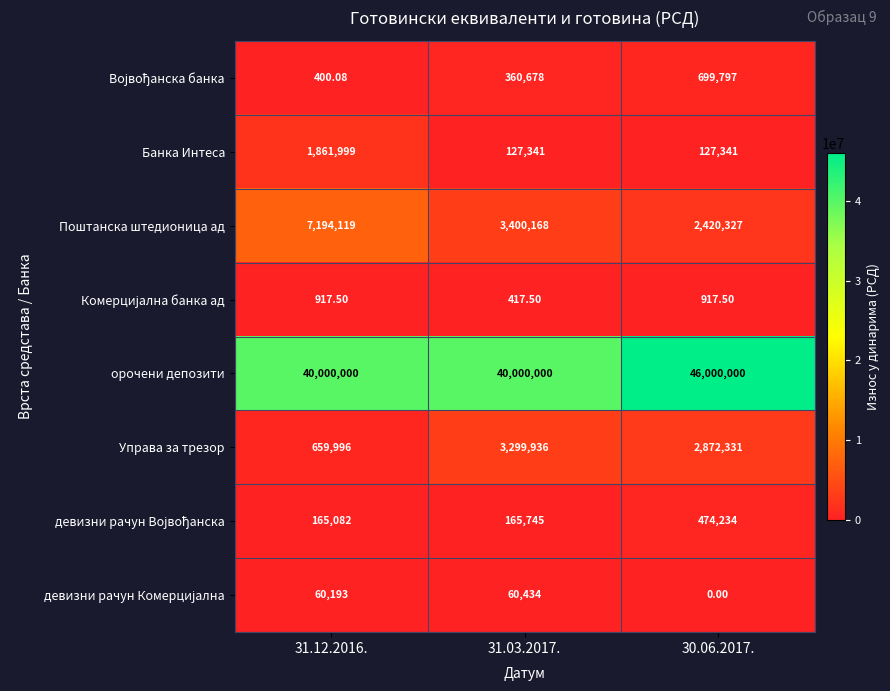

At how many categories does at least one series exceed 205179?

3